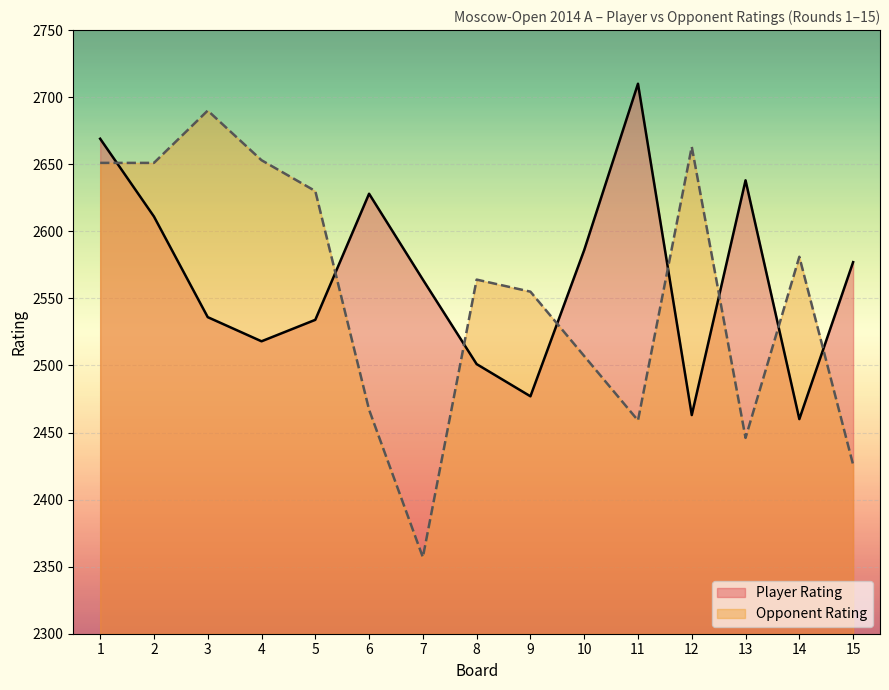

Which label corresponds to the largest value in the chart?

11